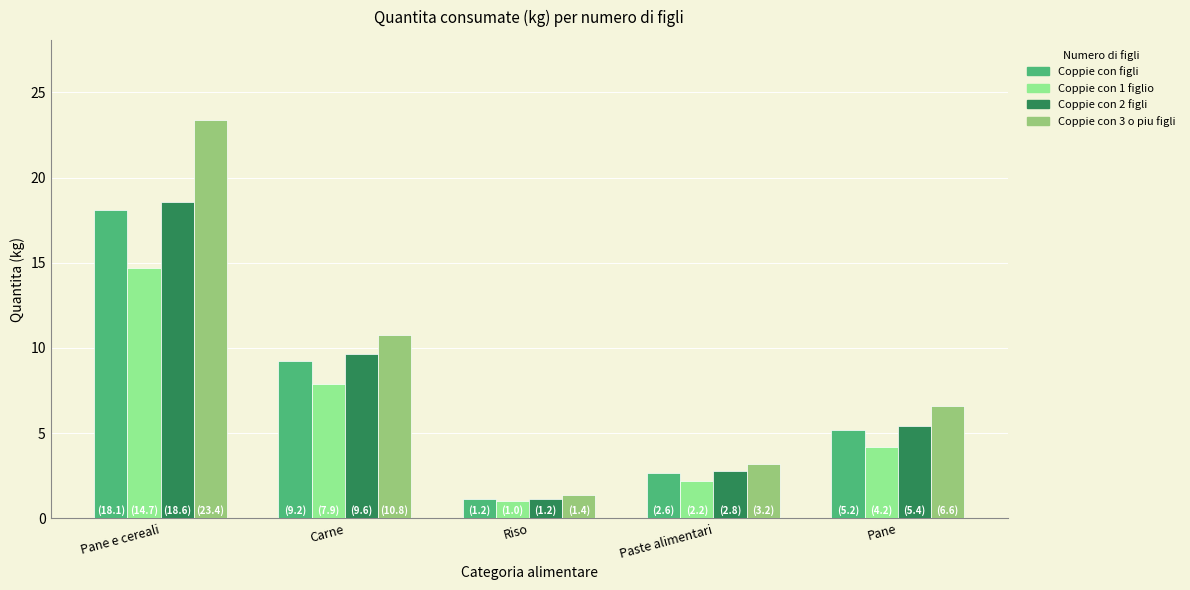

List the series in order of their peak value, highest first.

Coppie con 3 o piu figli, Coppie con 2 figli, Coppie con figli, Coppie con 1 figlio